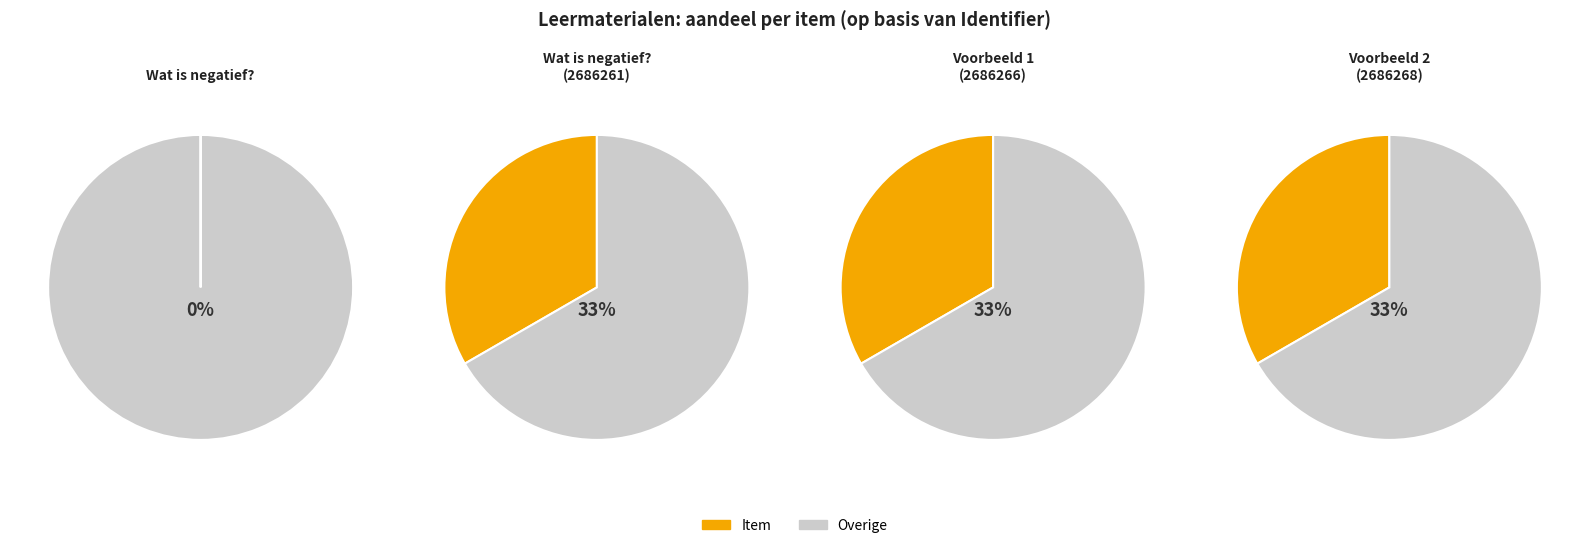

Rank the categories by value from lowest to highest.

Wat is negatief?, Wat is negatief? (2686261), Wat is negatief? - Voorbeeld 1, Wat is negatief? - Voorbeeld 2